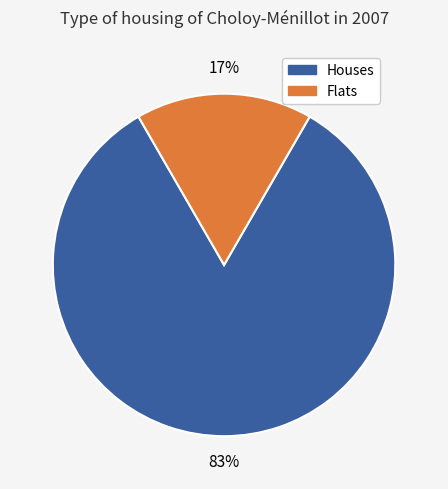

Is there any slice that represents more than half of the pie?

Yes